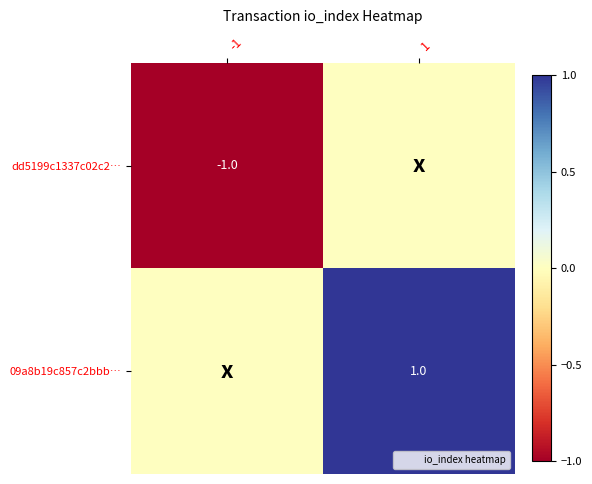

True or false: 09a8b19c857c2bbb… has a value of 1 at 1.

True